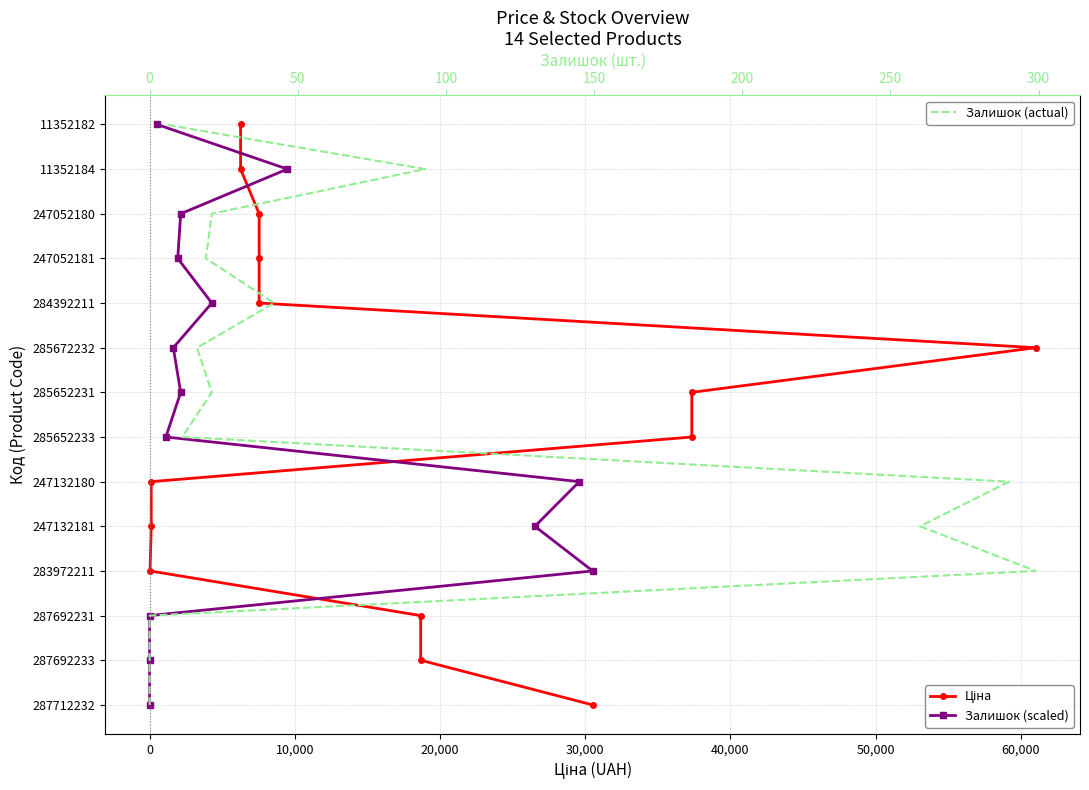

How many data points in Ціна are above 7?

6